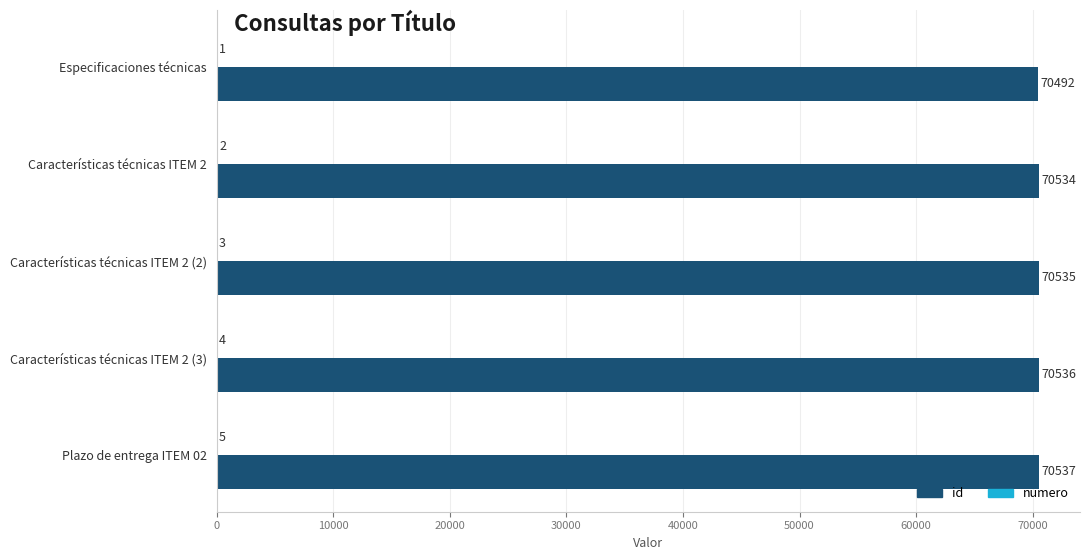

Is it true that id equals 25843 at Características técnicas ITEM 2?

False